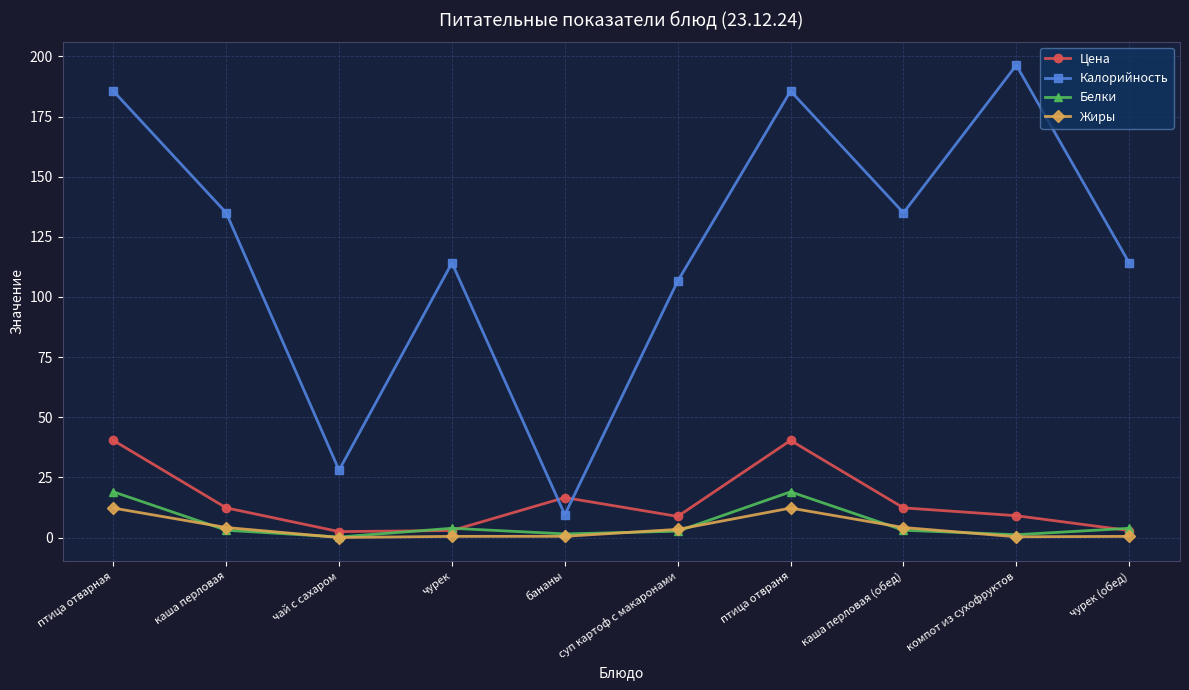

Where do Калорийность and Цена first cross each other?

чурек and бананы